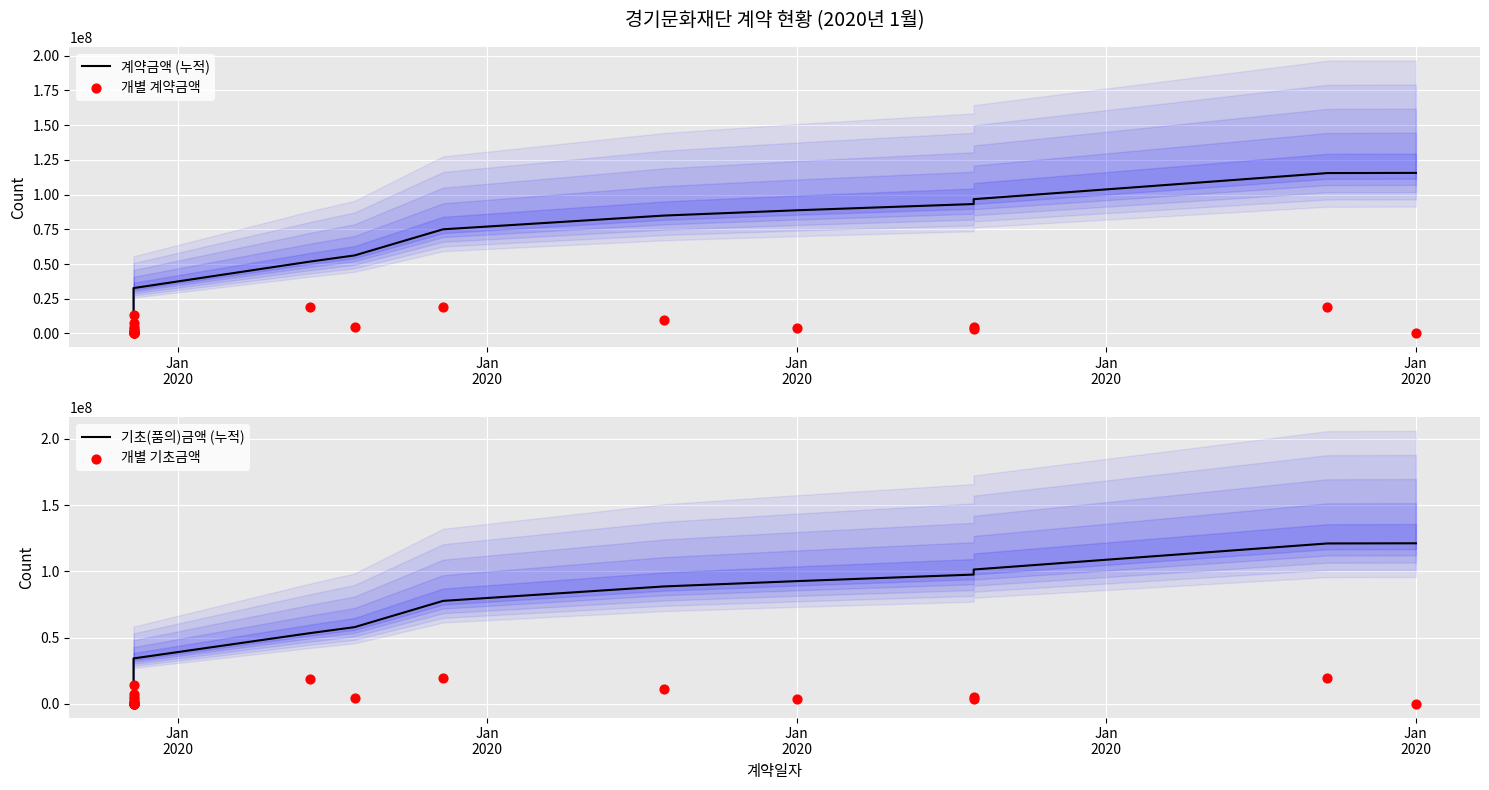

What are all the series names shown in the legend?

계약금액 (누적), 개별 계약금액, 기초(품의)금액 (누적), 개별 기초금액